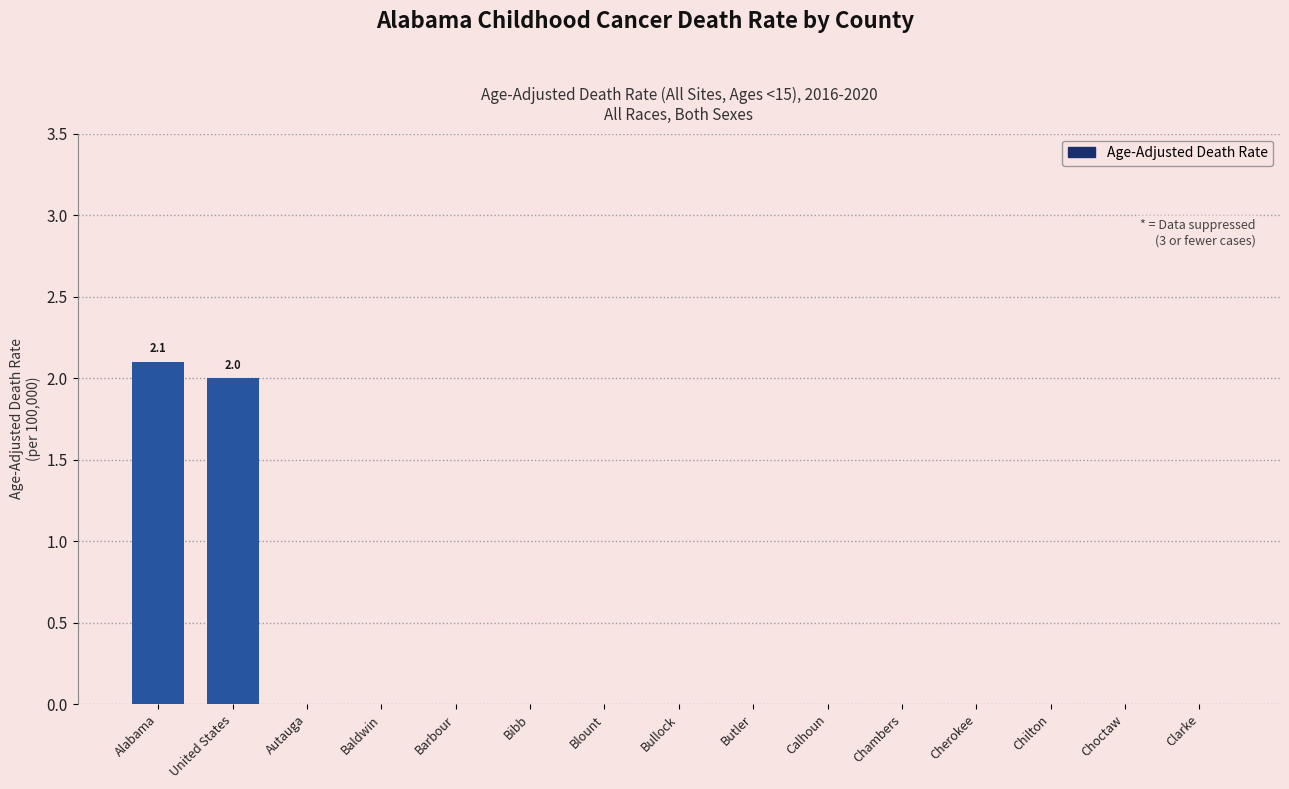

Reading right to left, extract all data points from this chart.

0.0	0.0	0.0	0.0	0.0	0.0	0.0	0.0	0.0	0.0	0.0	0.0	0.0	2.0	2.1